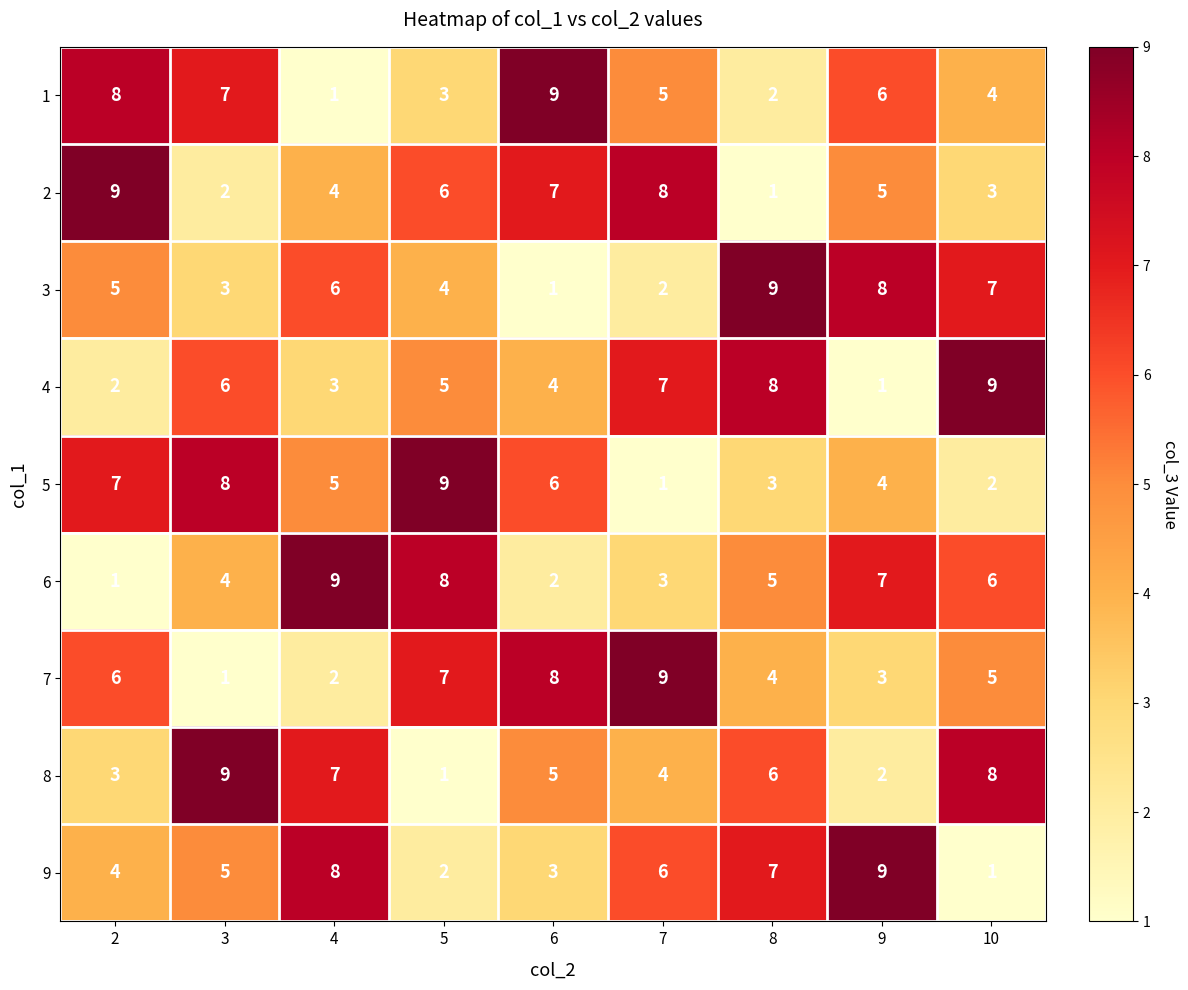

At 2, list the series in order from largest to smallest.

2, 1, 5, 7, 3, 9, 8, 4, 6